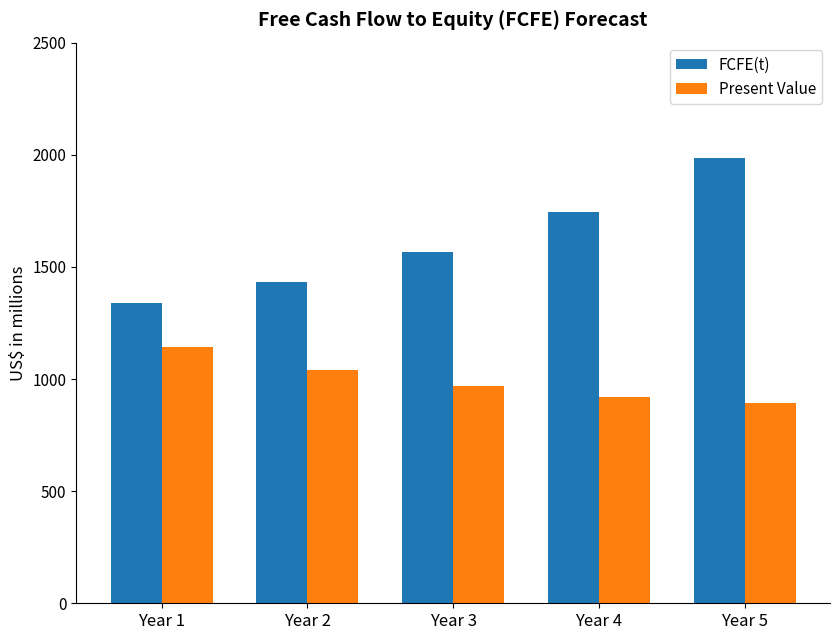

Count the FCFE(t) values in the range 1433 to 1745.

3